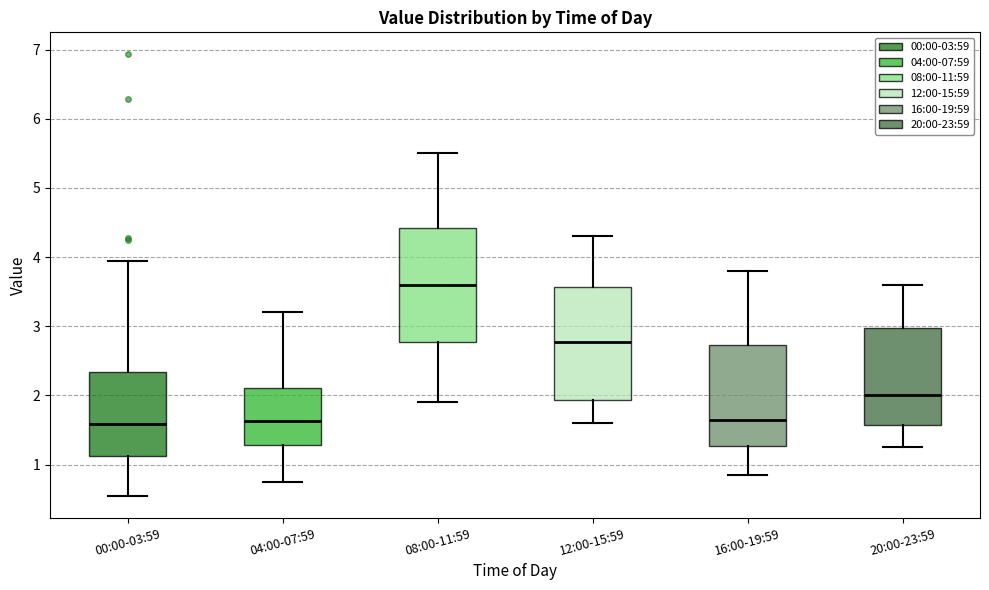

Reading left to right, read every box against the y-axis: the position of its median line, the range the box covers, and the ends of its whiskers. The values are not printed on the chart, so give them approximately, as read against the axis.

00:00-03:59: median 1.6, box 1.1 to 2.3, whiskers 0.6 to 4.0
04:00-07:59: median 1.6, box 1.3 to 2.1, whiskers 0.8 to 3.2
08:00-11:59: median 3.6, box 2.8 to 4.4, whiskers 1.9 to 5.5
12:00-15:59: median 2.8, box 1.9 to 3.6, whiskers 1.6 to 4.3
16:00-19:59: median 1.7, box 1.3 to 2.7, whiskers 0.9 to 3.8
20:00-23:59: median 2.0, box 1.6 to 3.0, whiskers 1.3 to 3.6